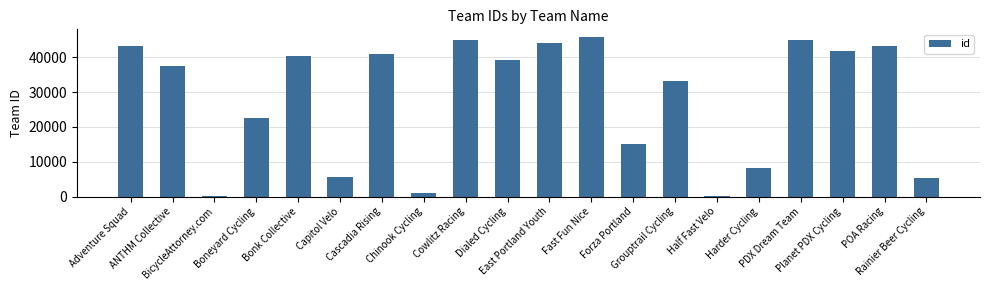

What is the maximum value shown in the chart?

45747